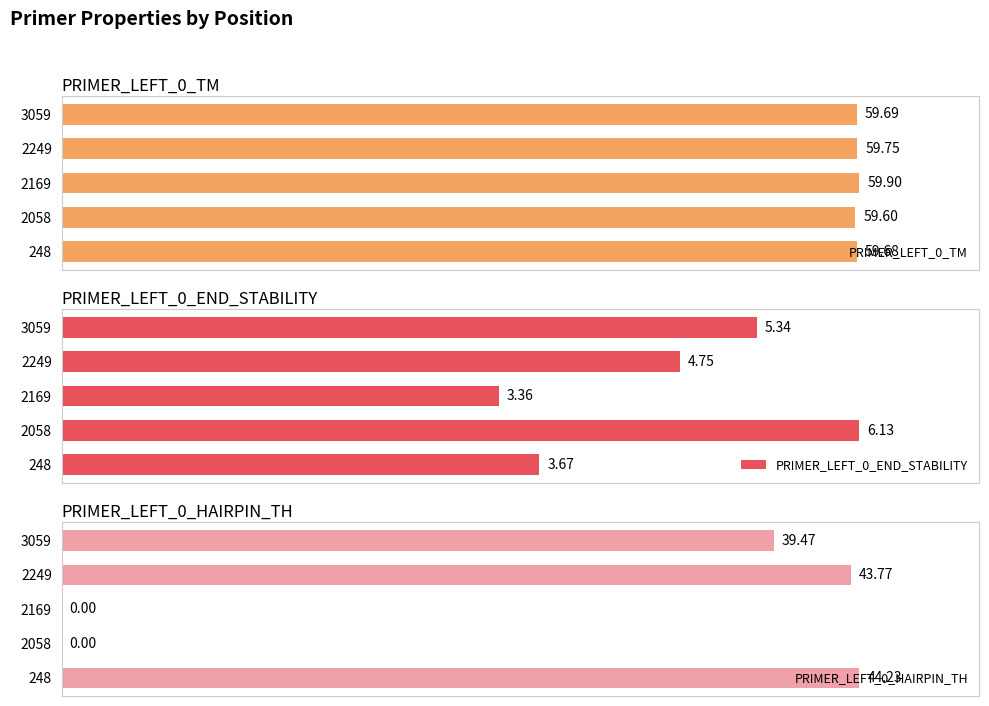

How many groups of bars are there?

5